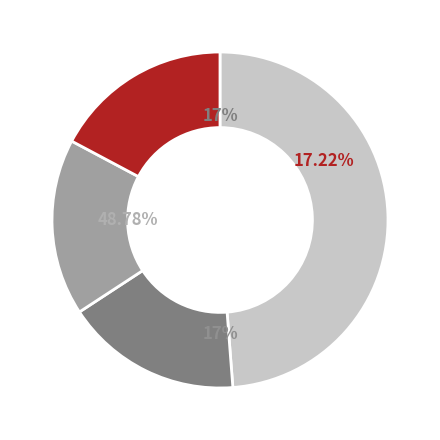

Does Vigente represent more than half of the total?

Yes